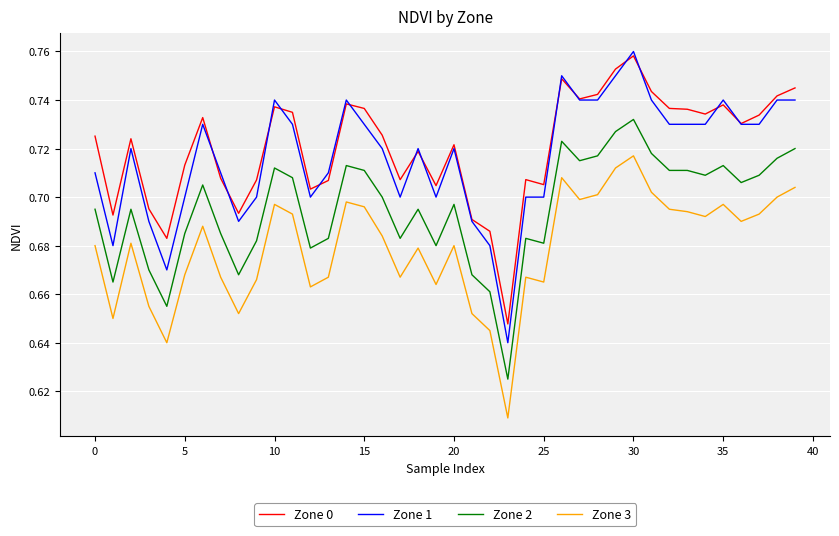

Which series has the largest range (max minus min)?

Zone 1